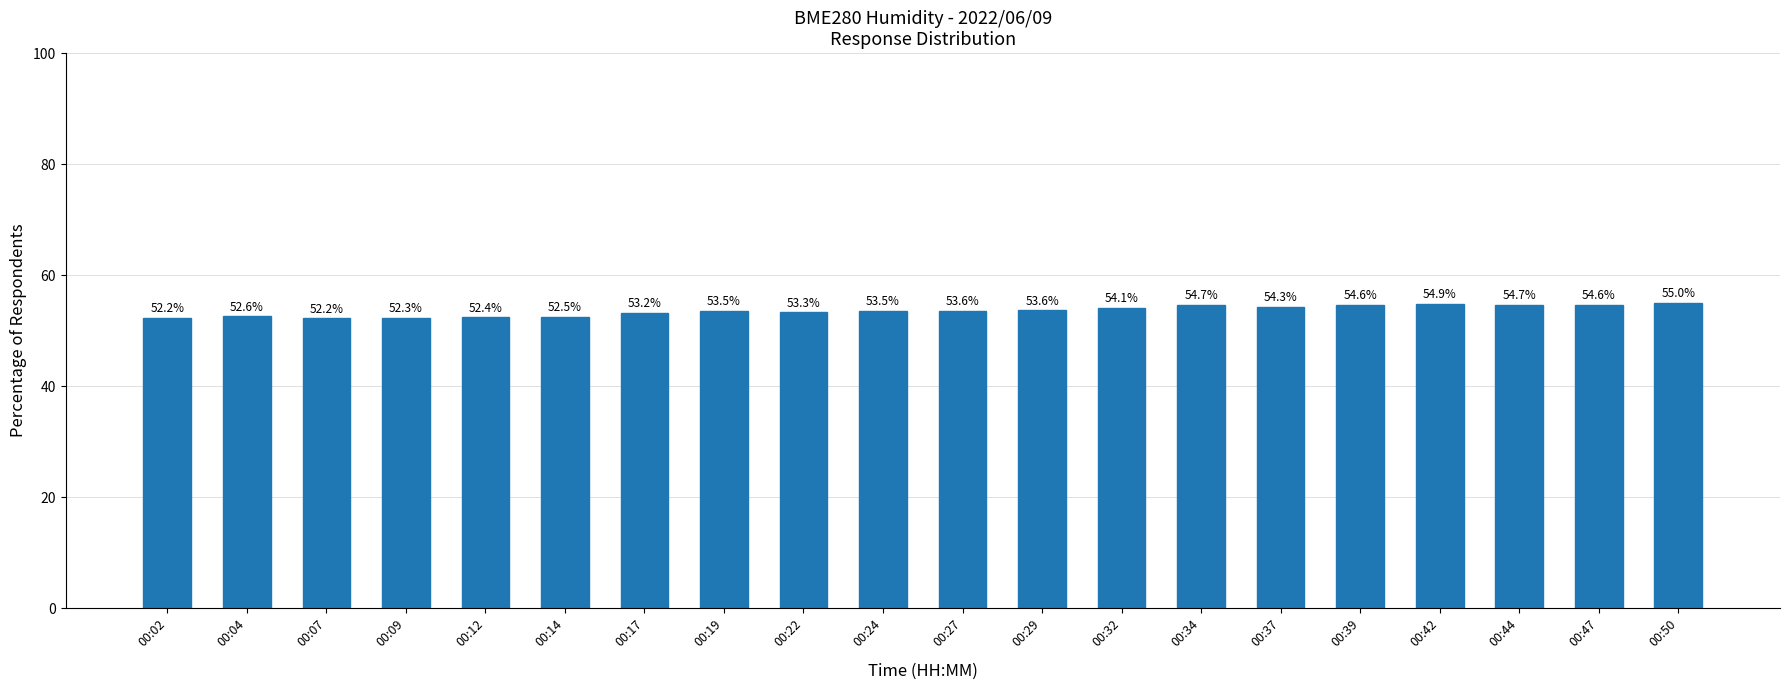

What is the ratio of the value at 00:17 to the value at 00:14?

1.0